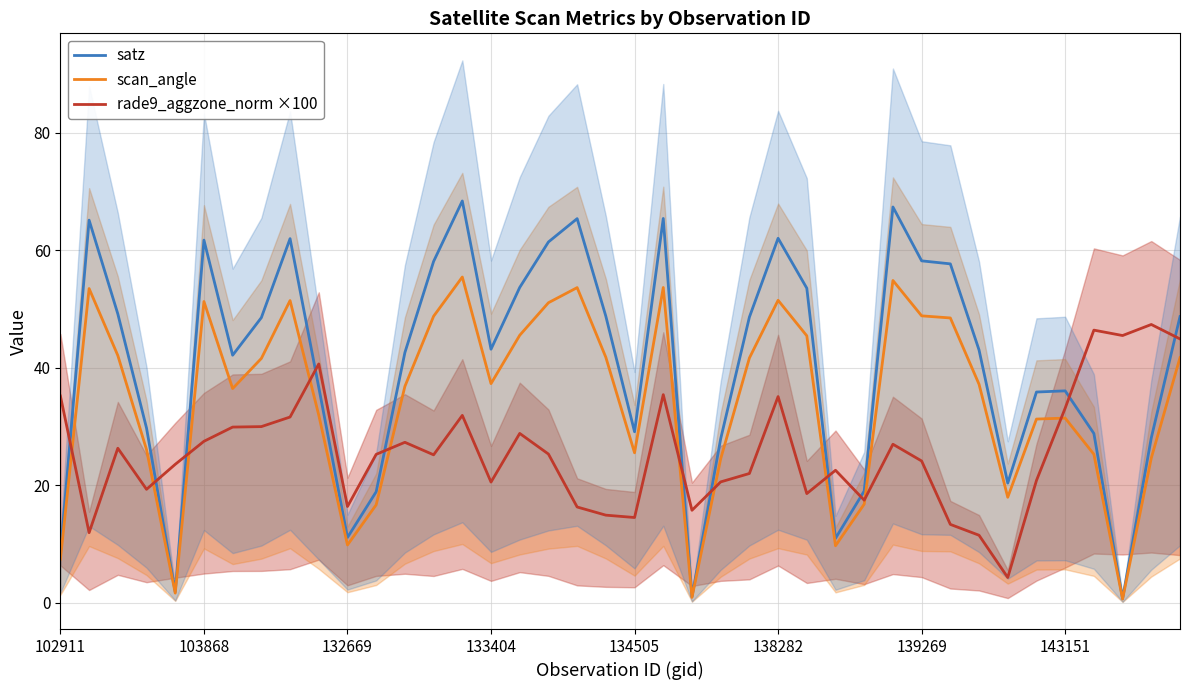

What is the label of the 39th point from the left?

38